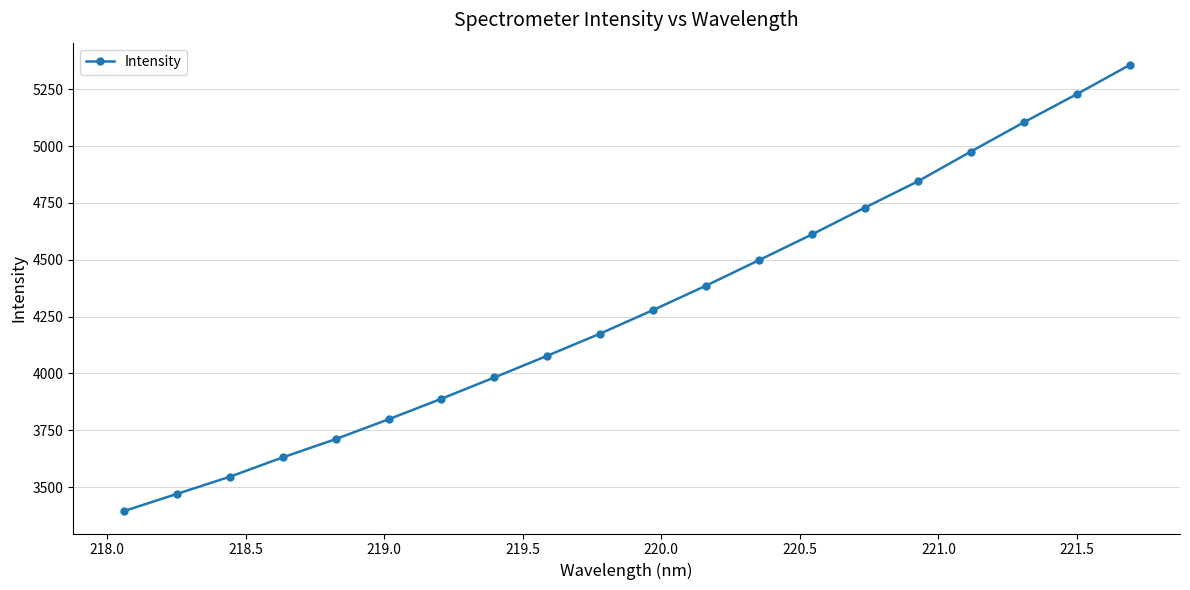

What is the value of the 13th point from the left?

4498.4